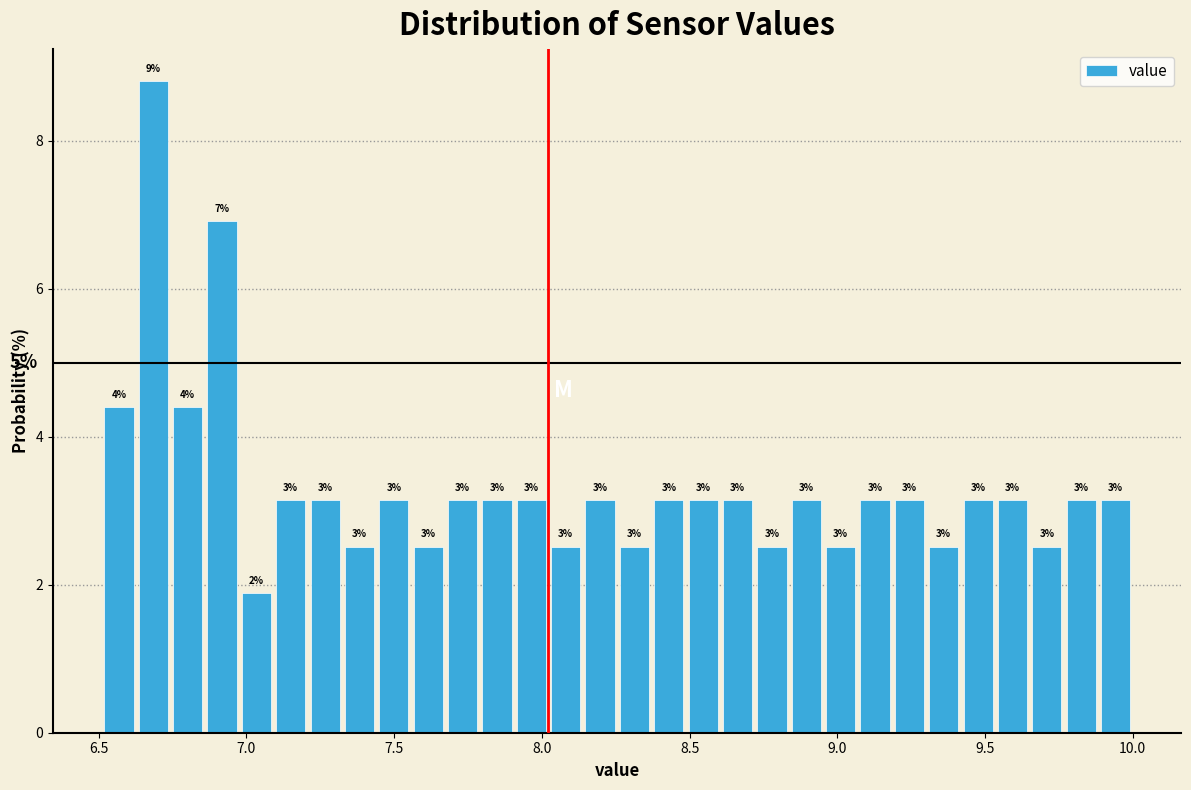

Read against the x-axis, roughly where is the centre of the tallest bar?

6.70